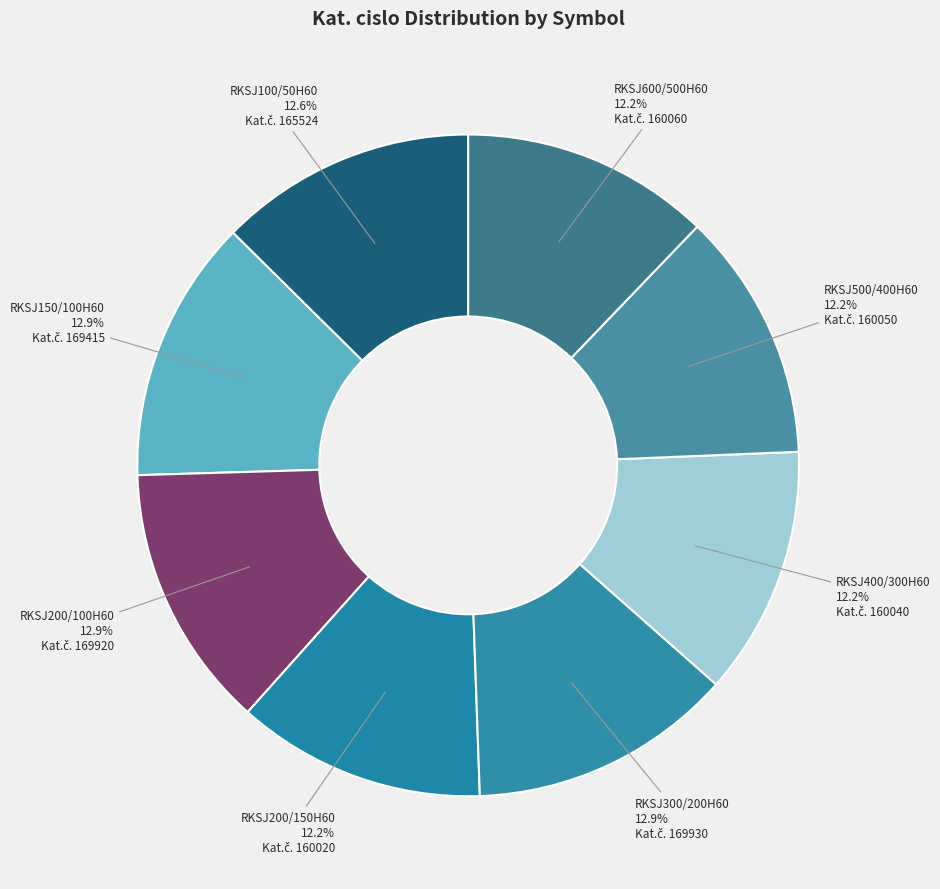

To the nearest percent, what is the difference between the largest and smallest slice percentages?

1%